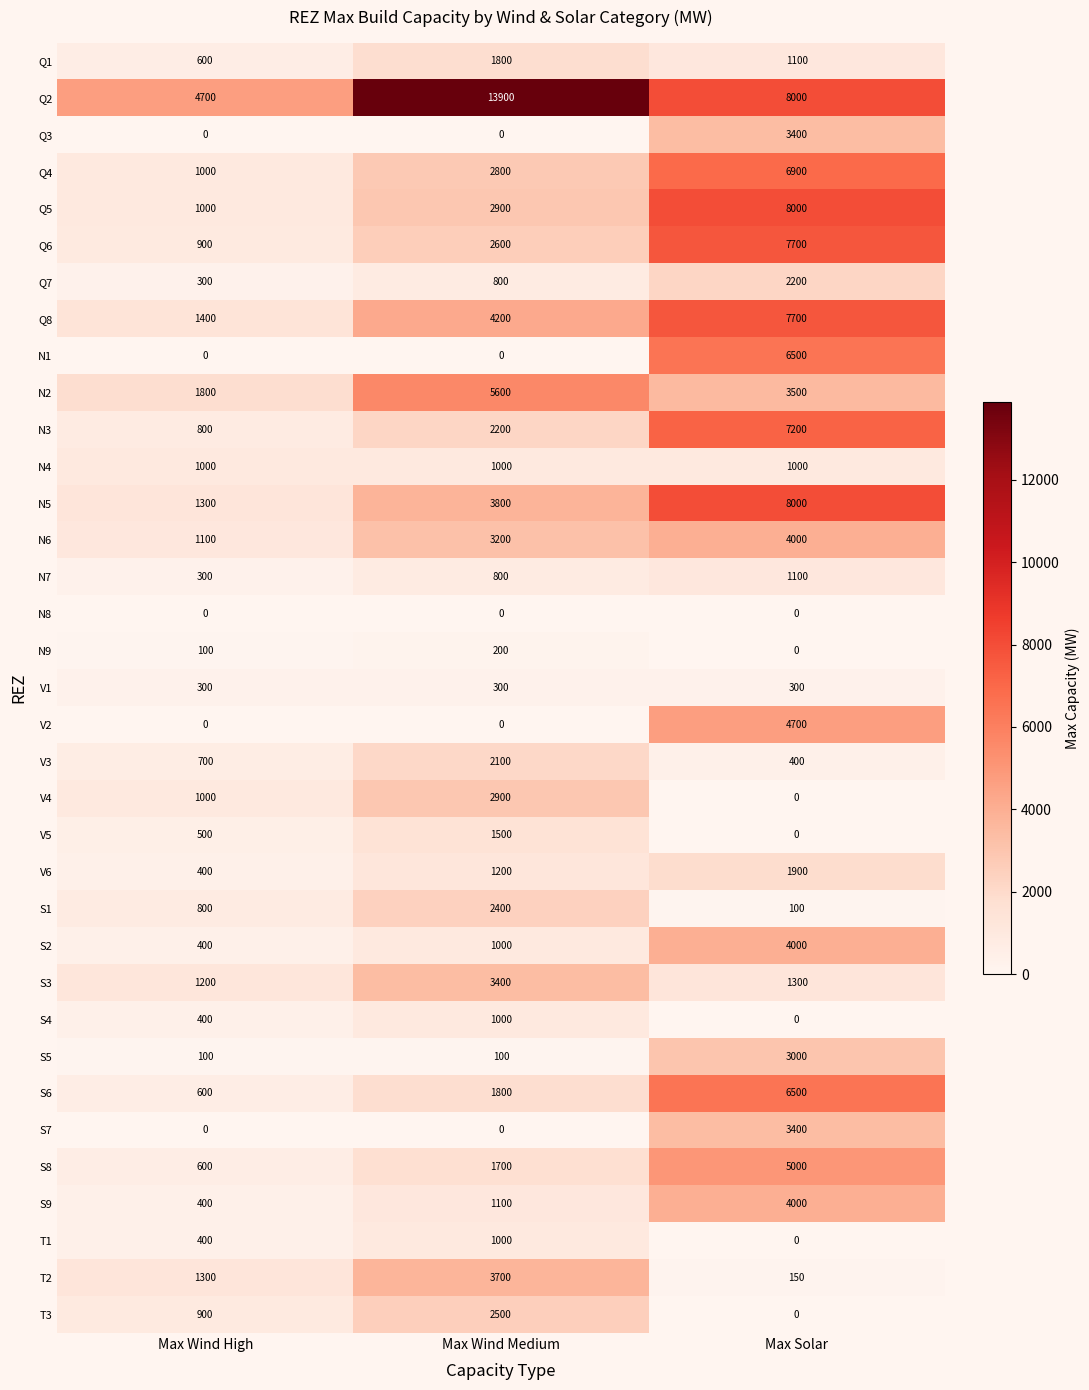

How many distinct data groups are displayed?

35